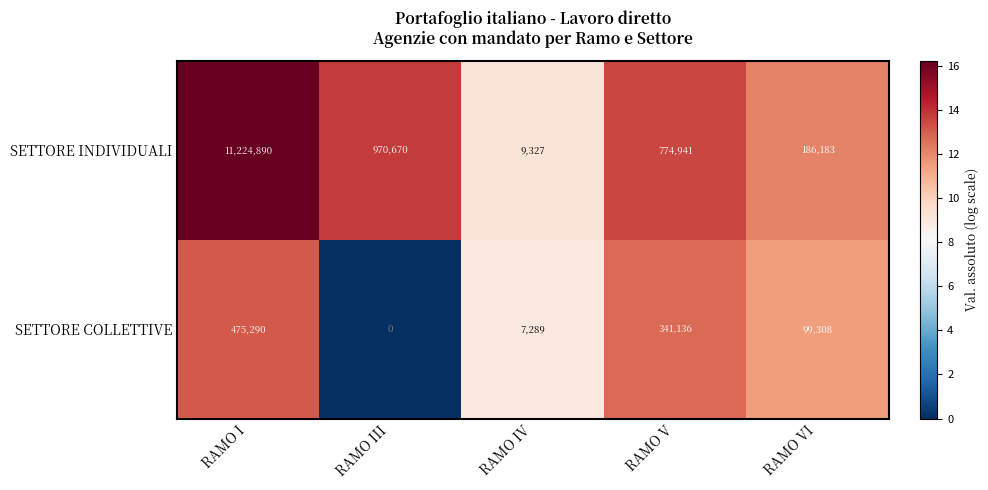

How many categories are shown in the chart?

5